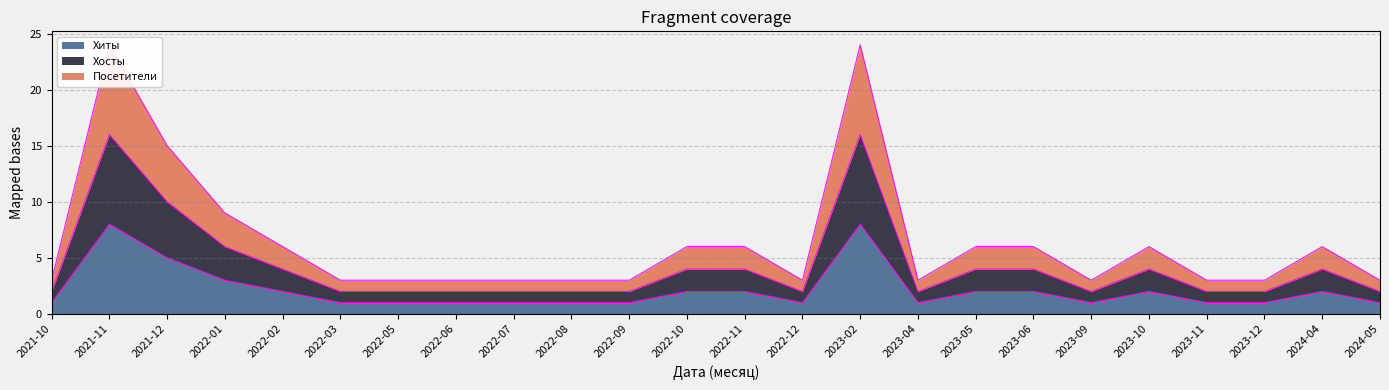

Between 2022-03 and 2023-02, which series saw the biggest shift?

Посетители